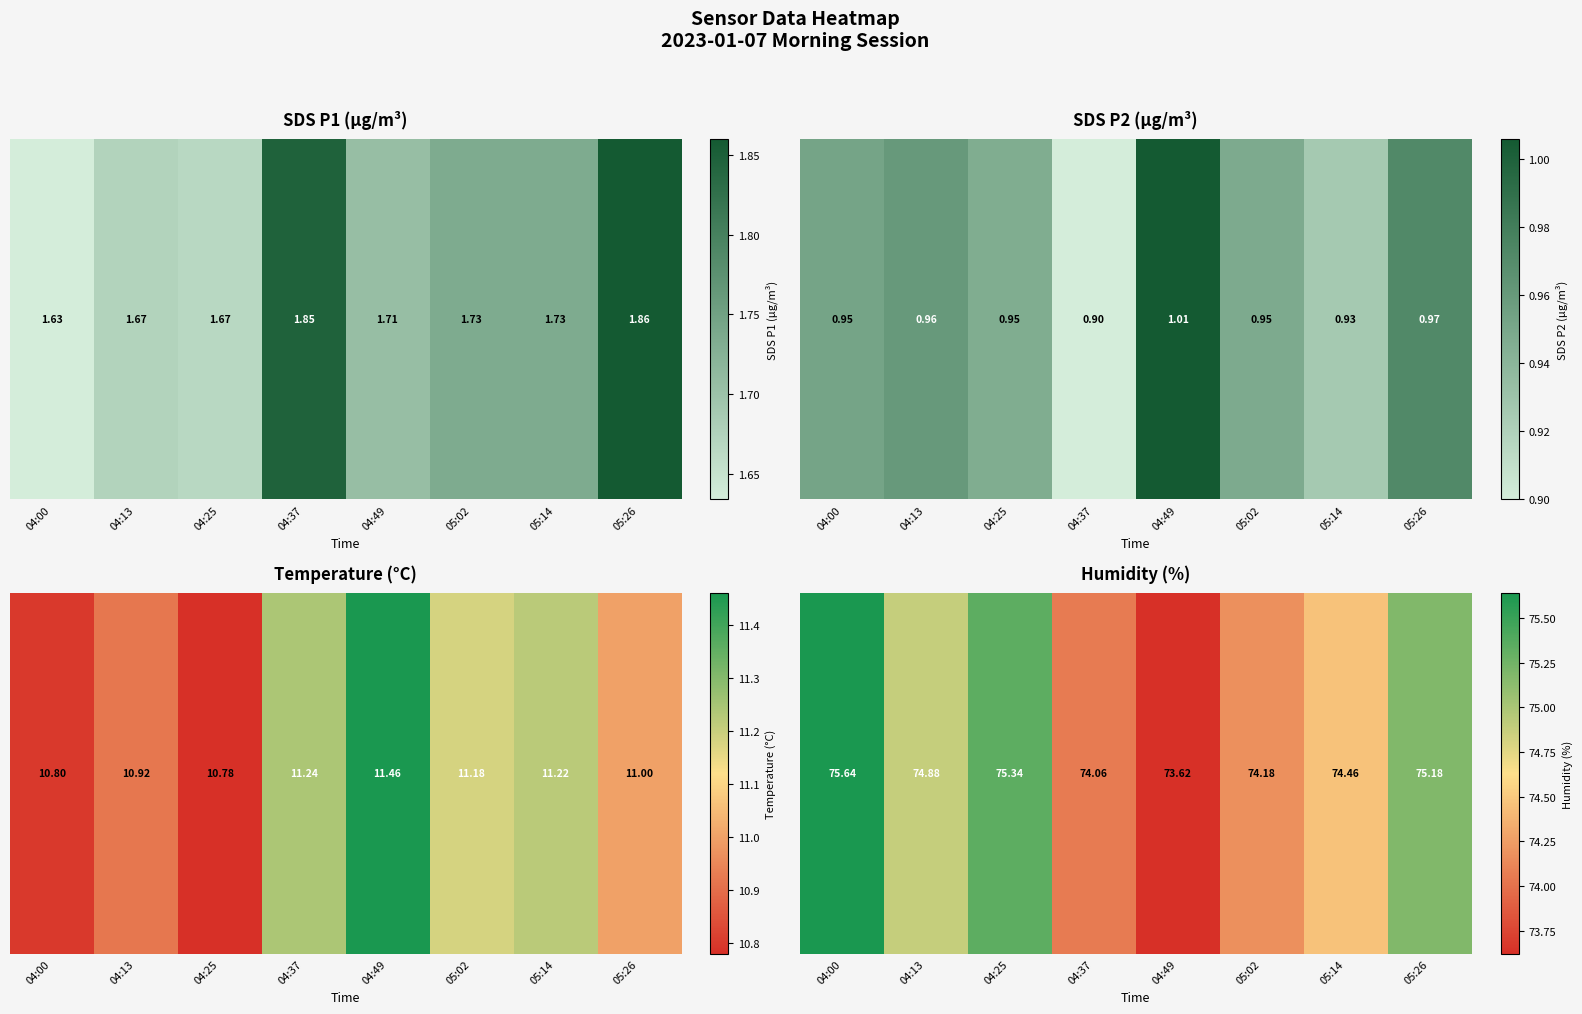

List the labels in order of value, largest first.

04:00, 04:25, 05:26, 04:13, 05:14, 05:02, 04:37, 04:49